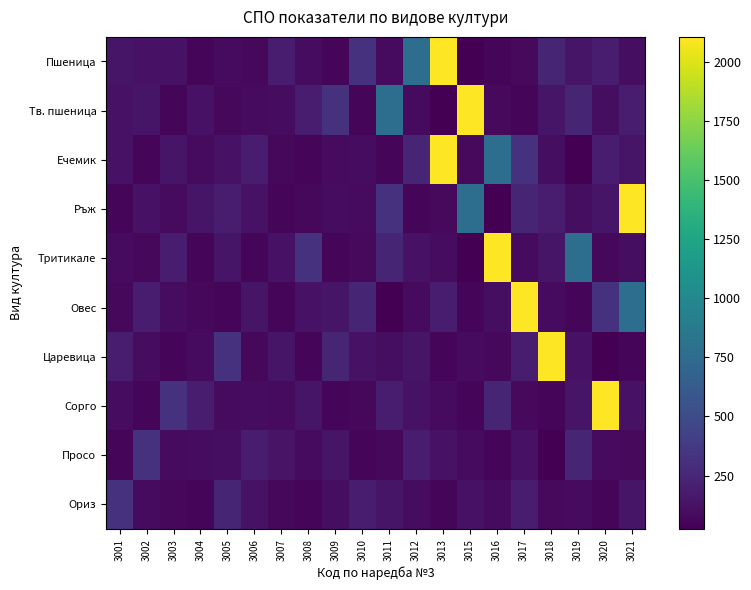

Reading left to right, transcribe all the data shown in this chart.

Пшеница: 3001=145	3002=127	3003=128	3004=52	3005=84	3006=72	3007=180	3008=94	3009=58	3010=321	3011=84	3012=774	3013=2105	3015=24	3016=60	3017=73	3018=237	3019=145	3020=188	3021=103
Тв. пшеница: 3001=127	3002=145	3003=52	3004=128	3005=72	3006=84	3007=94	3008=180	3009=321	3010=58	3011=774	3012=84	3013=24	3015=2105	3016=73	3017=60	3018=145	3019=237	3020=103	3021=188
Ечемик: 3001=128	3002=52	3003=145	3004=84	3005=127	3006=180	3007=72	3008=58	3009=84	3010=94	3011=60	3012=237	3013=2105	3015=73	3016=774	3017=321	3018=103	3019=24	3020=188	3021=145
Ръж: 3001=52	3002=128	3003=84	3004=145	3005=180	3006=127	3007=58	3008=72	3009=94	3010=84	3011=321	3012=60	3013=73	3015=774	3016=24	3017=237	3018=188	3019=103	3020=145	3021=2105
Тритикале: 3001=84	3002=72	3003=180	3004=58	3005=145	3006=52	3007=127	3008=321	3009=60	3010=73	3011=237	3012=128	3013=94	3015=24	3016=2105	3017=84	3018=145	3019=774	3020=72	3021=103
Овес: 3001=72	3002=180	3003=94	3004=72	3005=58	3006=145	3007=52	3008=127	3009=145	3010=237	3011=24	3012=84	3013=180	3015=60	3016=103	3017=2105	3018=84	3019=58	3020=321	3021=774
Царевица: 3001=180	3002=94	3003=58	3004=84	3005=321	3006=72	3007=145	3008=52	3009=237	3010=128	3011=103	3012=145	3013=60	3015=84	3016=72	3017=180	3018=2105	3019=127	3020=24	3021=58
Сорго: 3001=94	3002=58	3003=321	3004=180	3005=84	3006=94	3007=84	3008=145	3009=52	3010=72	3011=180	3012=127	3013=84	3015=58	3016=237	3017=73	3018=60	3019=145	3020=2105	3021=128
Просо: 3001=58	3002=321	3003=84	3004=94	3005=103	3006=188	3007=133	3008=84	3009=145	3010=52	3011=72	3012=180	3013=127	3015=84	3016=58	3017=128	3018=24	3019=237	3020=84	3021=73
Ориз: 3001=321	3002=84	3003=72	3004=52	3005=237	3006=128	3007=72	3008=60	3009=103	3010=188	3011=145	3012=94	3013=58	3015=127	3016=84	3017=180	3018=73	3019=84	3020=52	3021=145